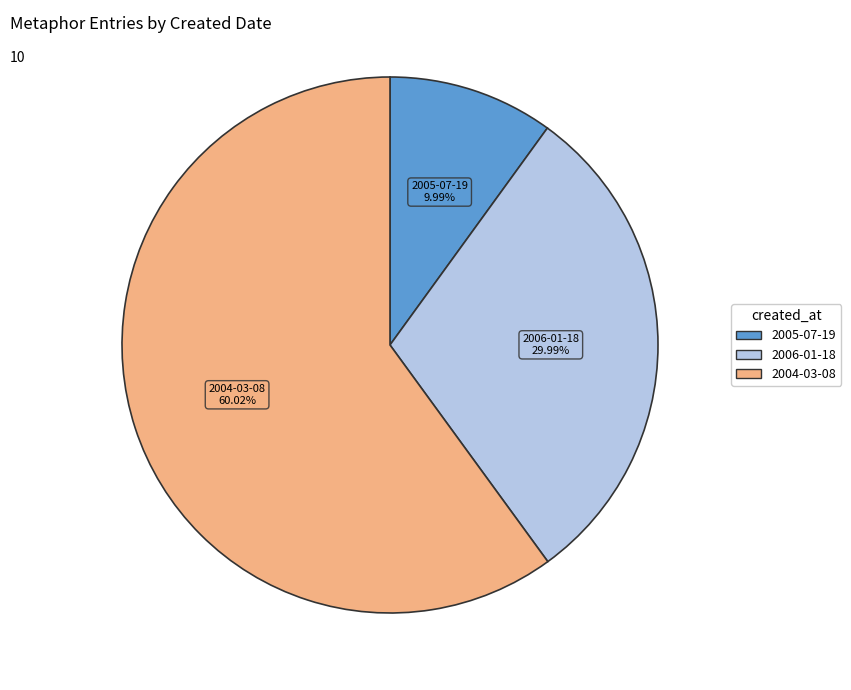

Is there any slice that represents more than half of the pie?

Yes